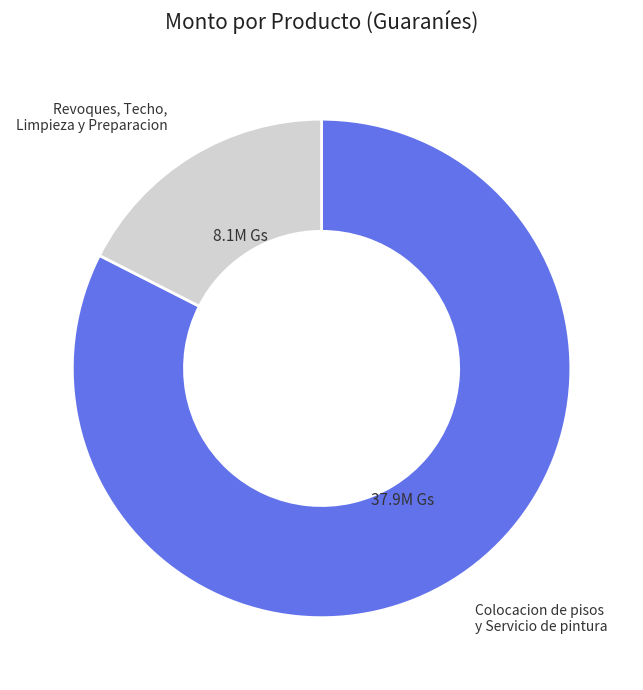

Does any single category account for the majority?

Yes